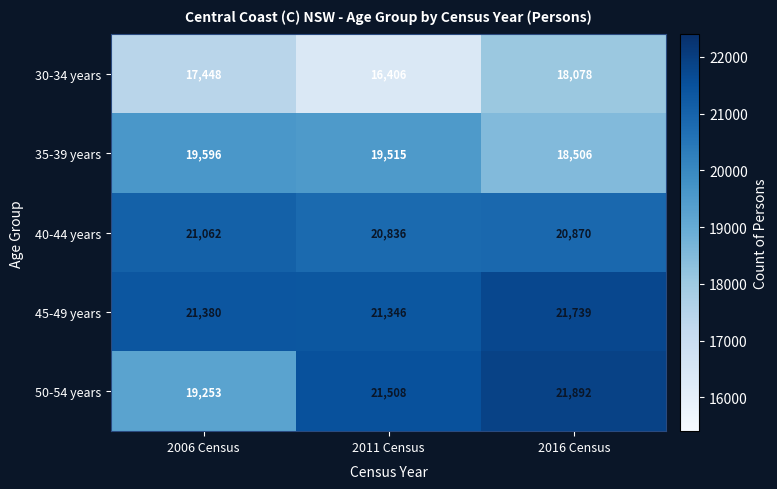

Reading right to left, what are all the values shown in this chart?

30-34 years: 2016 Census=18078	2011 Census=16406	2006 Census=17448
35-39 years: 2016 Census=18506	2011 Census=19515	2006 Census=19596
40-44 years: 2016 Census=20870	2011 Census=20836	2006 Census=21062
45-49 years: 2016 Census=21739	2011 Census=21346	2006 Census=21380
50-54 years: 2016 Census=21892	2011 Census=21508	2006 Census=19253